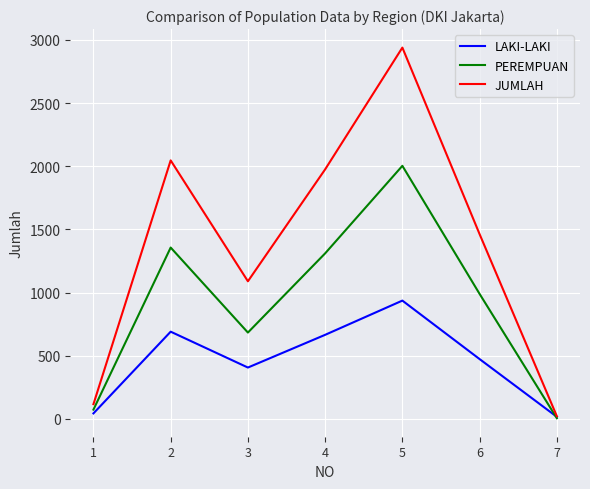

What is the maximum value for LAKI-LAKI?

936